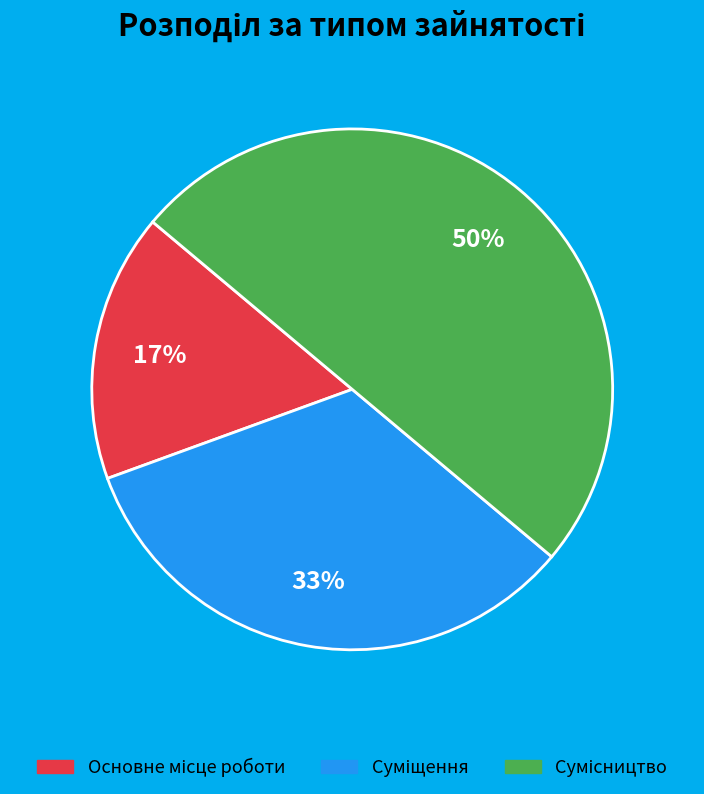

To the nearest percent, what is the average slice percentage?

33%